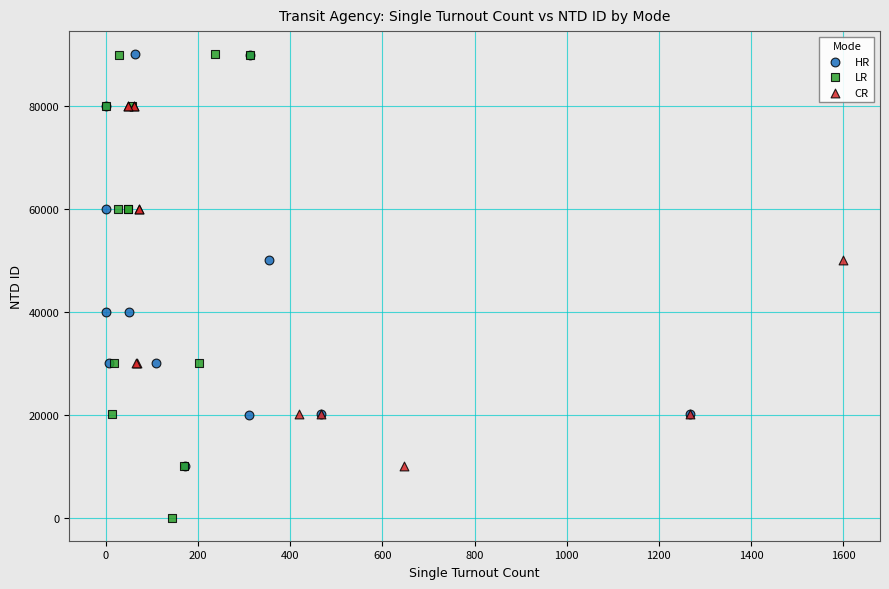

Which series contains the lowest Y value?

LR